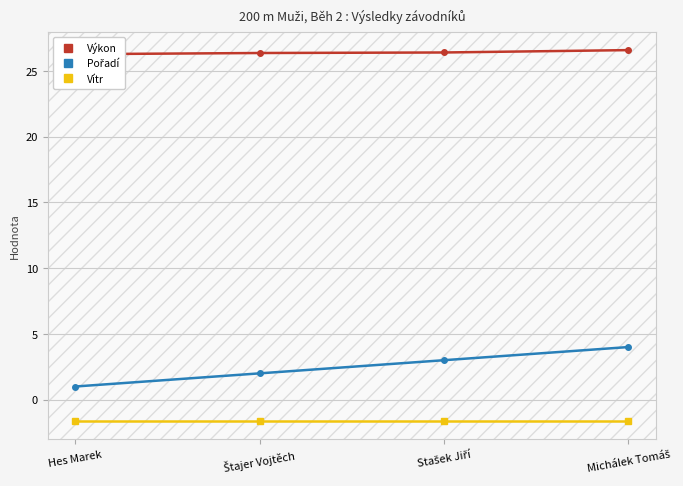

Which series has the largest total across all categories?

Výkon